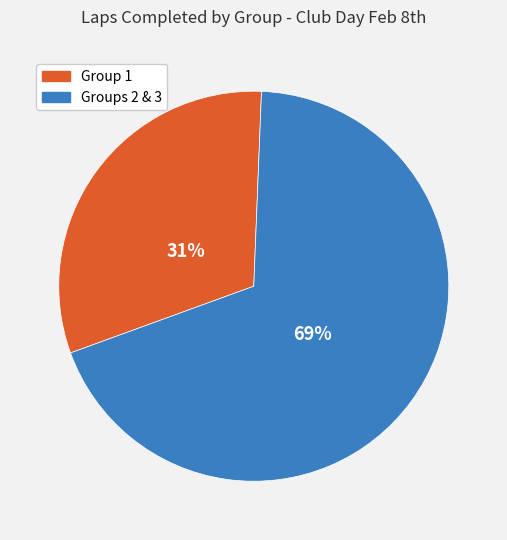

Does any single category account for the majority?

Yes